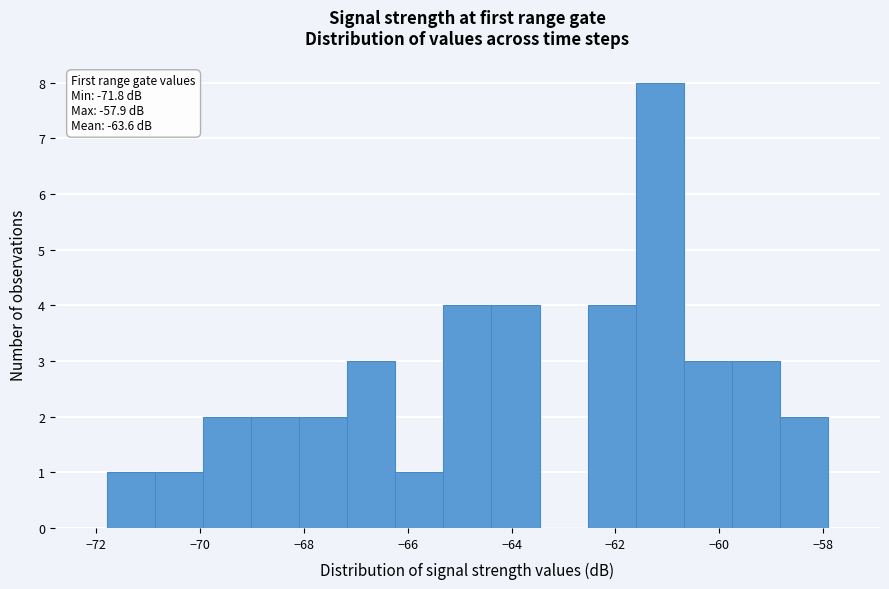

Which range on the x-axis has the tallest bar?

-61.6 to -60.6